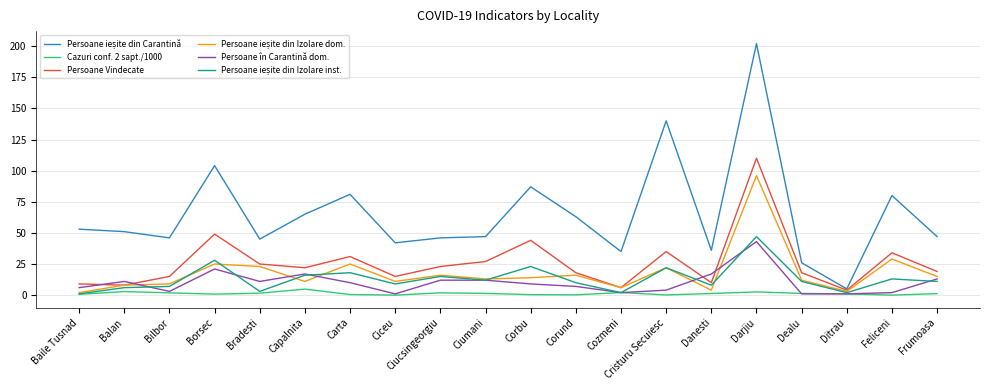

At which category is the sum across all series the highest?

Darjiu